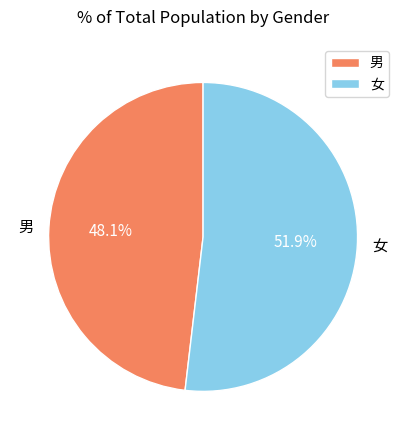

What percentage is the 女 slice, to the nearest percent?

52%